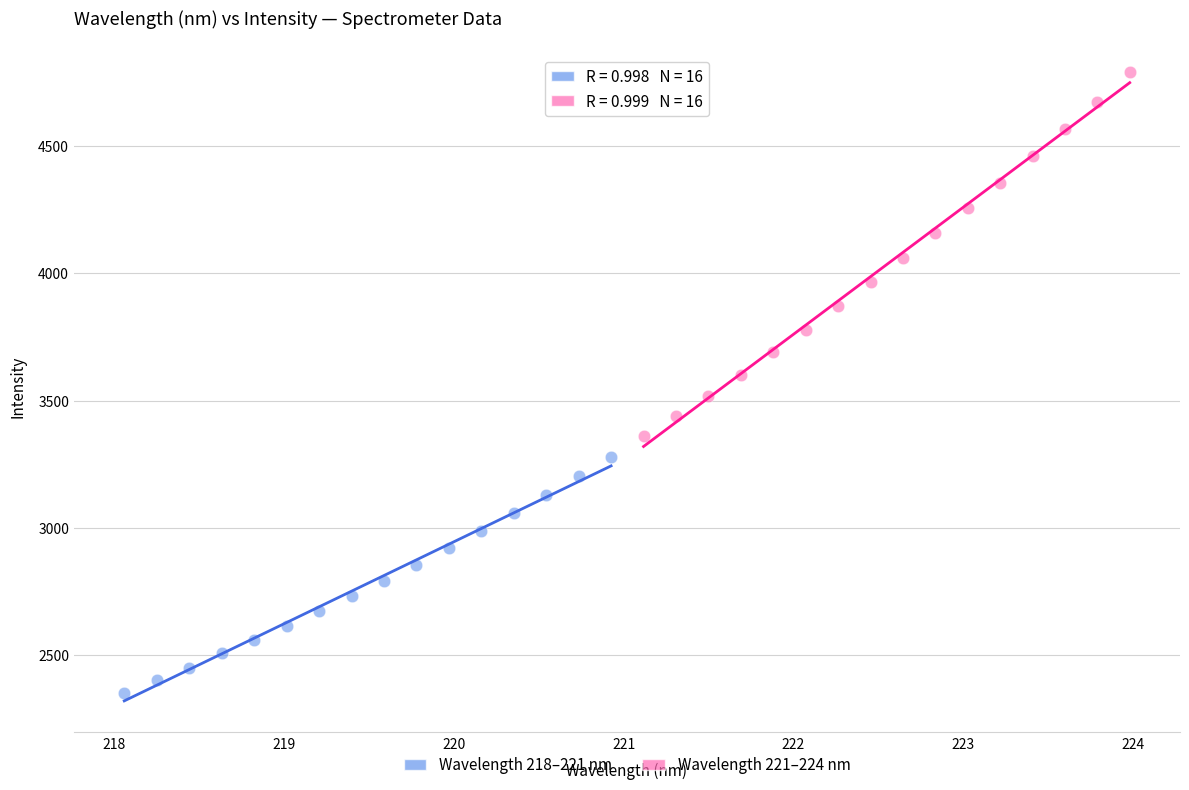

Which series reaches the maximum Y coordinate?

Wavelength 221–224 nm